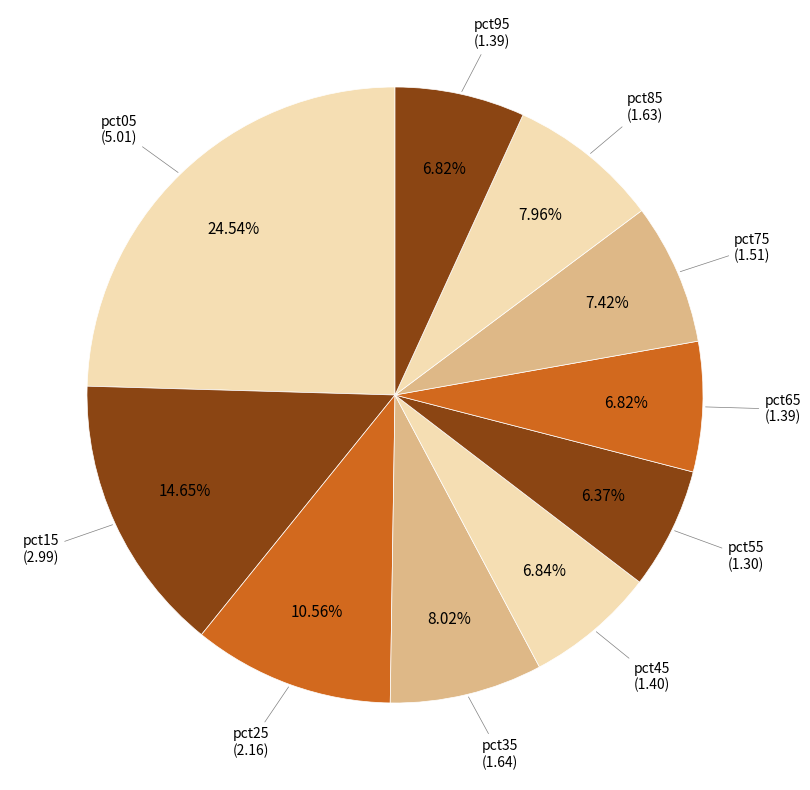

How many segments does this pie chart have?

10